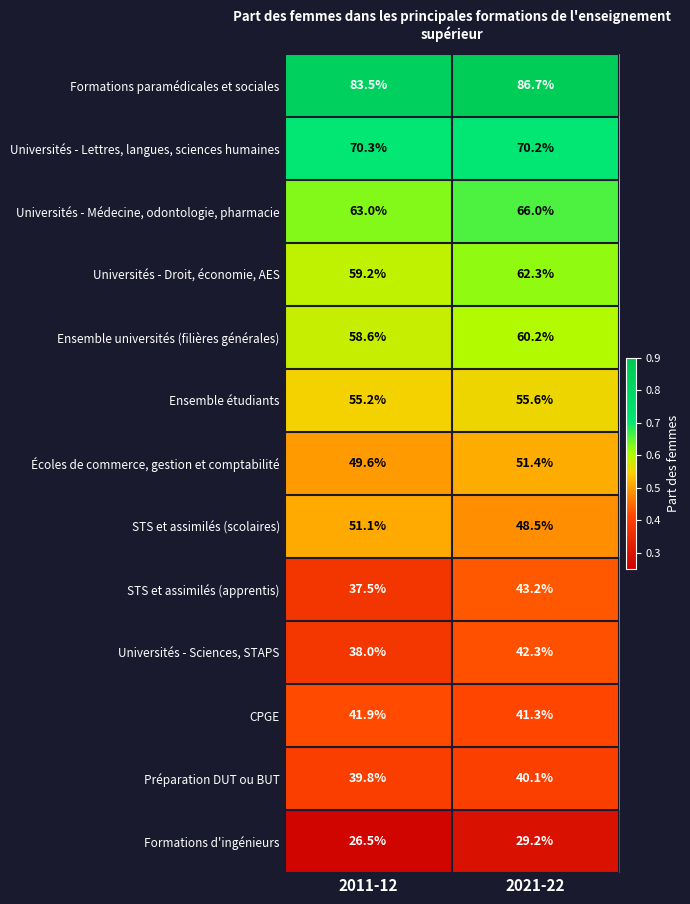

At which category is the sum across all series the highest?

2021-22